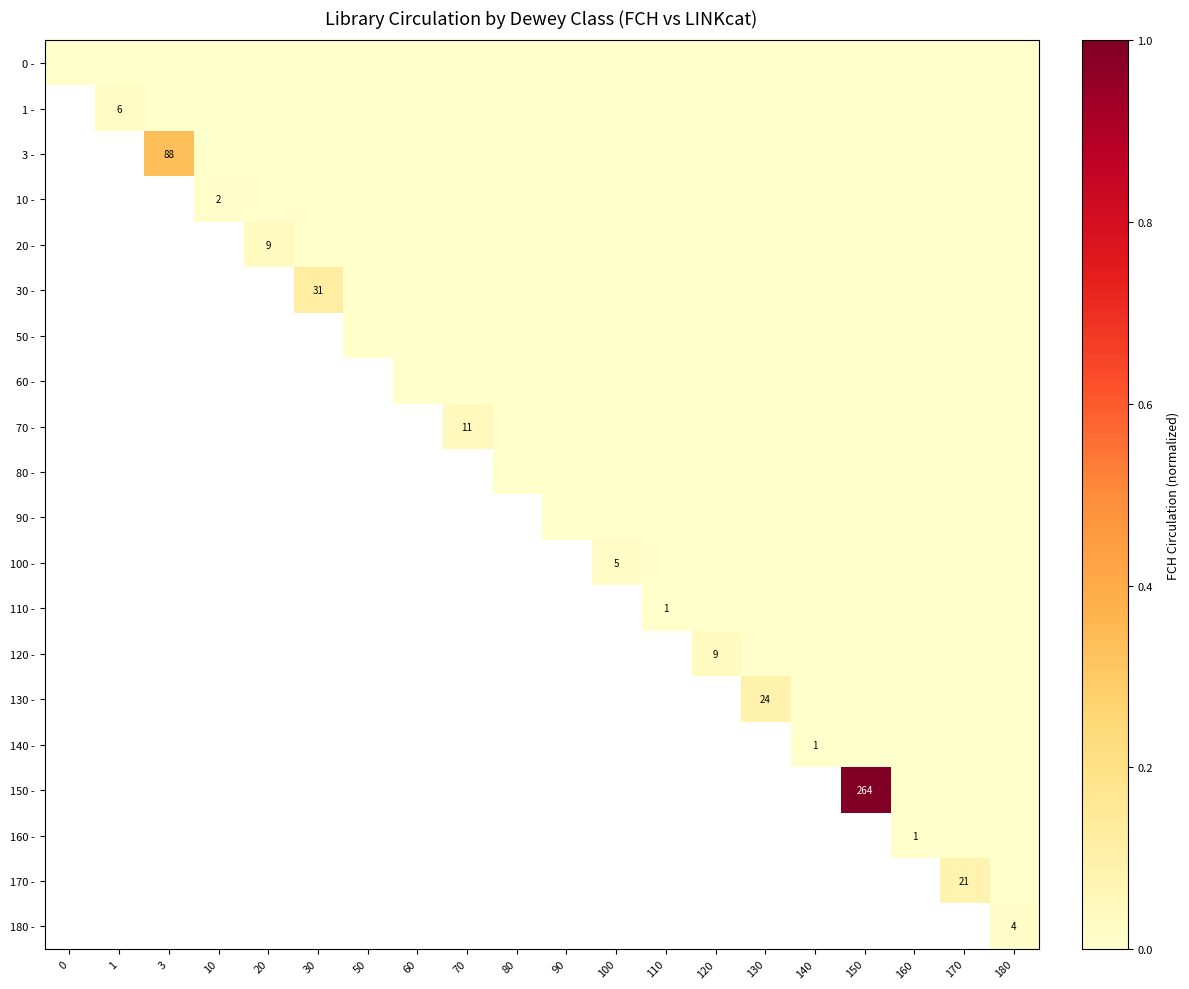

True or false: 140 - has a value of 0.0 at 150.

True